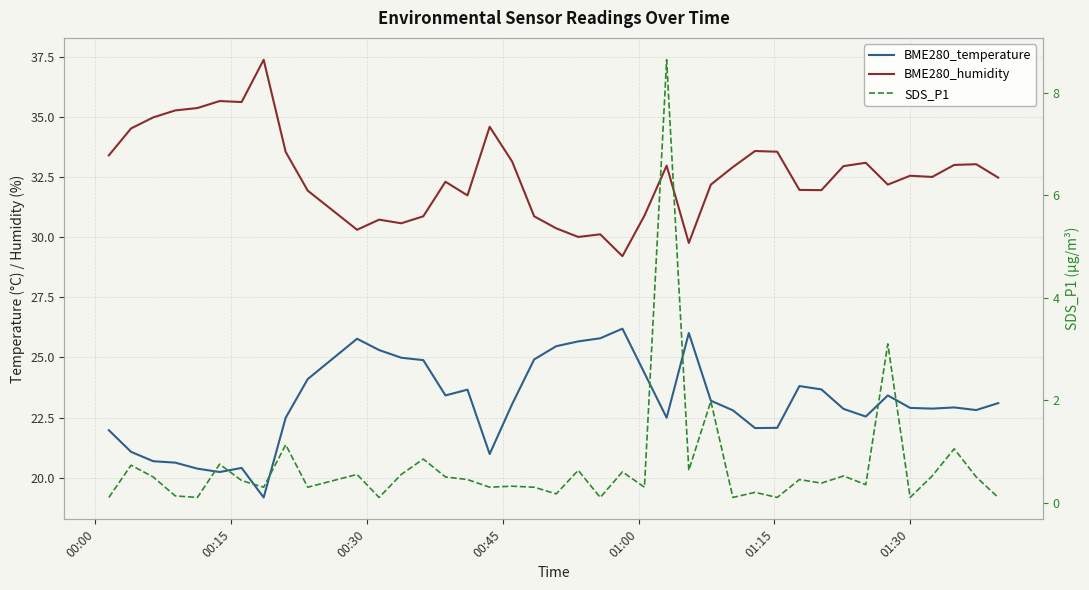

How many distinct data groups are displayed?

3